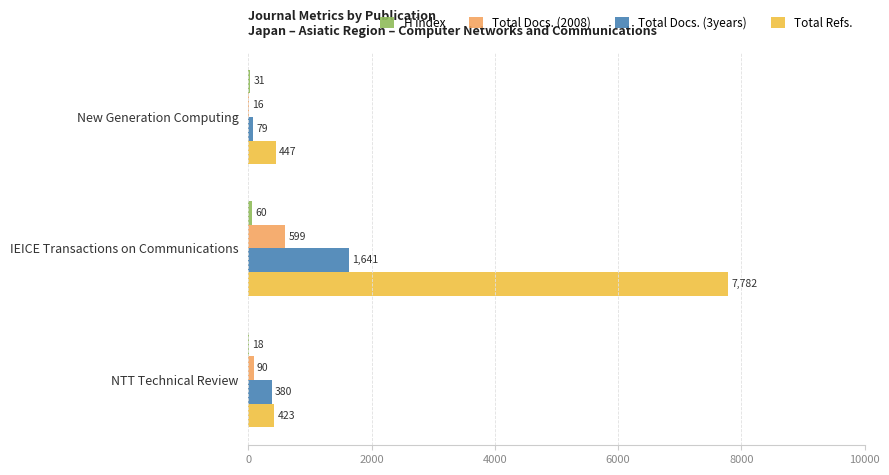

Which category has the highest value in the Total Refs. series?

IEICE Transactions on Communications